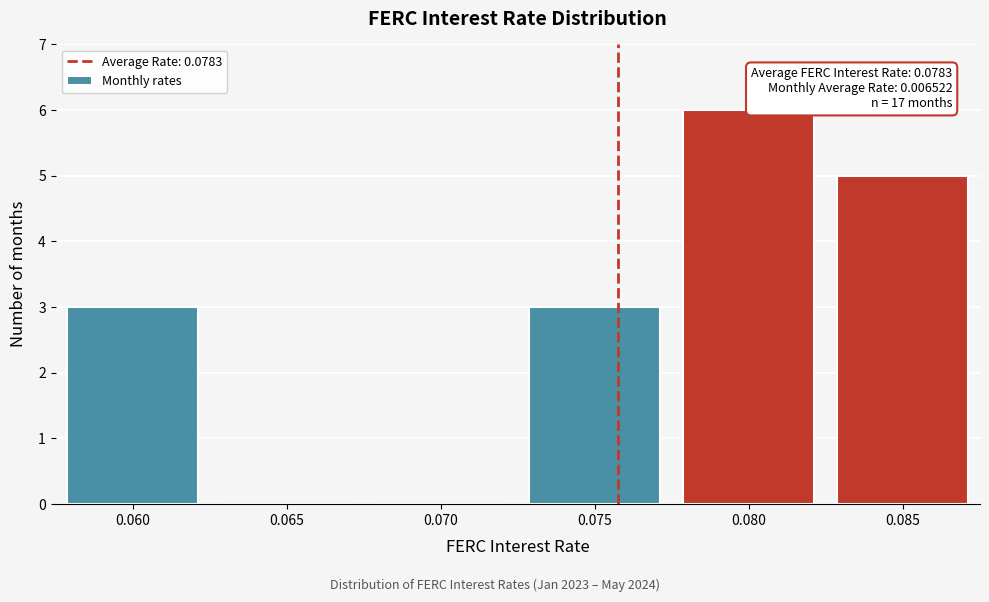

Reading left to right, transcribe all the data shown in this chart.

0.060=3	0.065=0	0.070=0	0.075=3	0.080=6	0.085=5